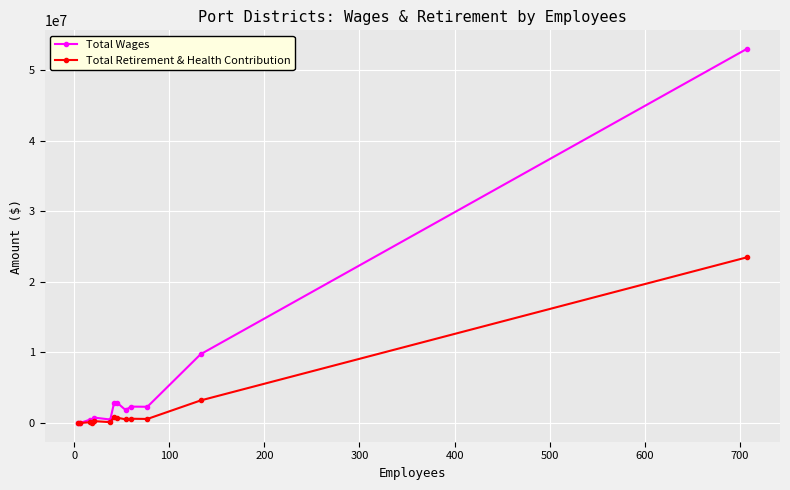

What is the greatest value displayed?

52955342.0